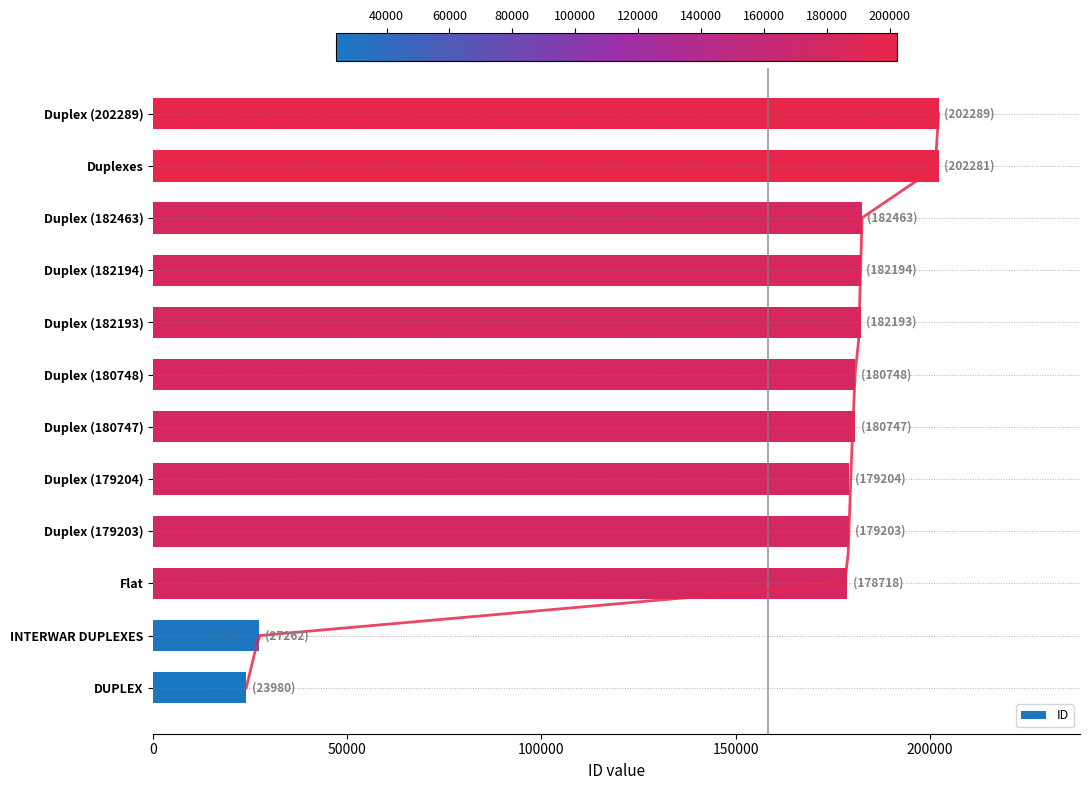

The value of ID at Duplex (180747) is 315969. True or false?

False